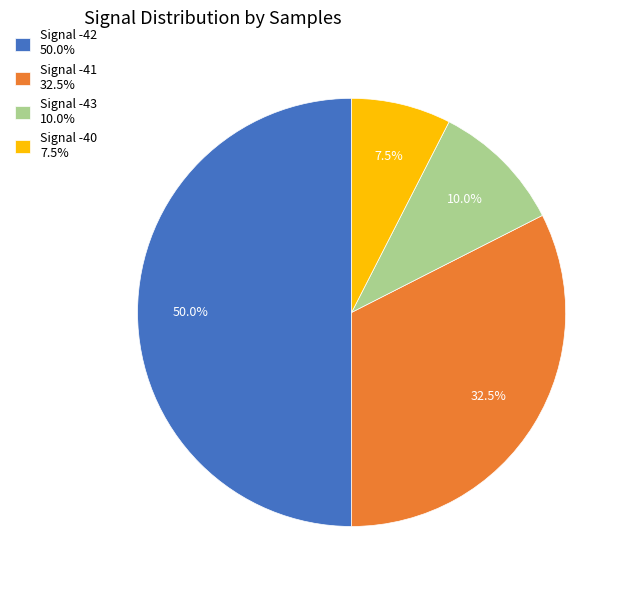

Rank the categories by value from highest to lowest.

Signal -42 50.0%, Signal -41 32.5%, Signal -43 10.0%, Signal -40 7.5%